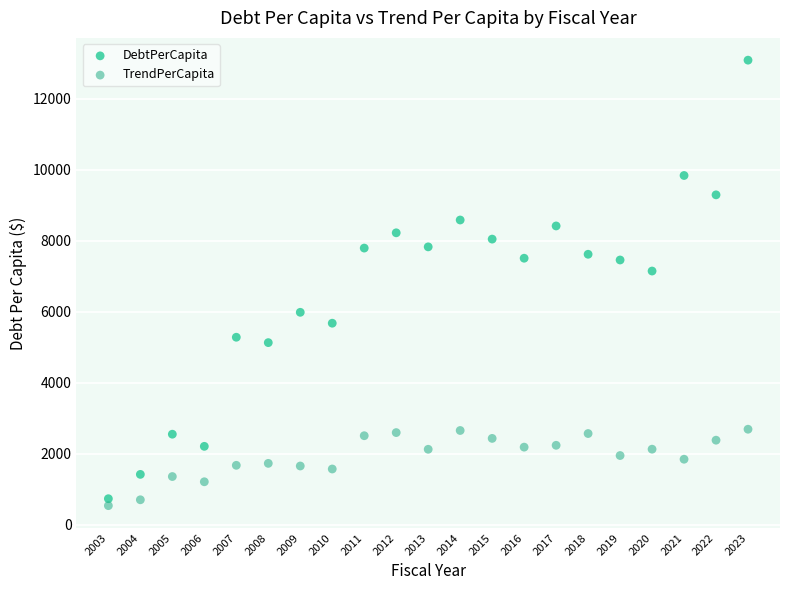

Which series has the largest Y range (max minus min)?

DebtPerCapita